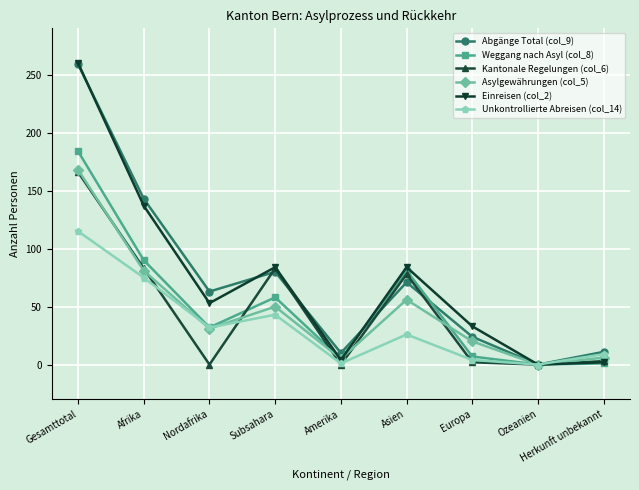

What is the label of the 5th point from the left?

Amerika